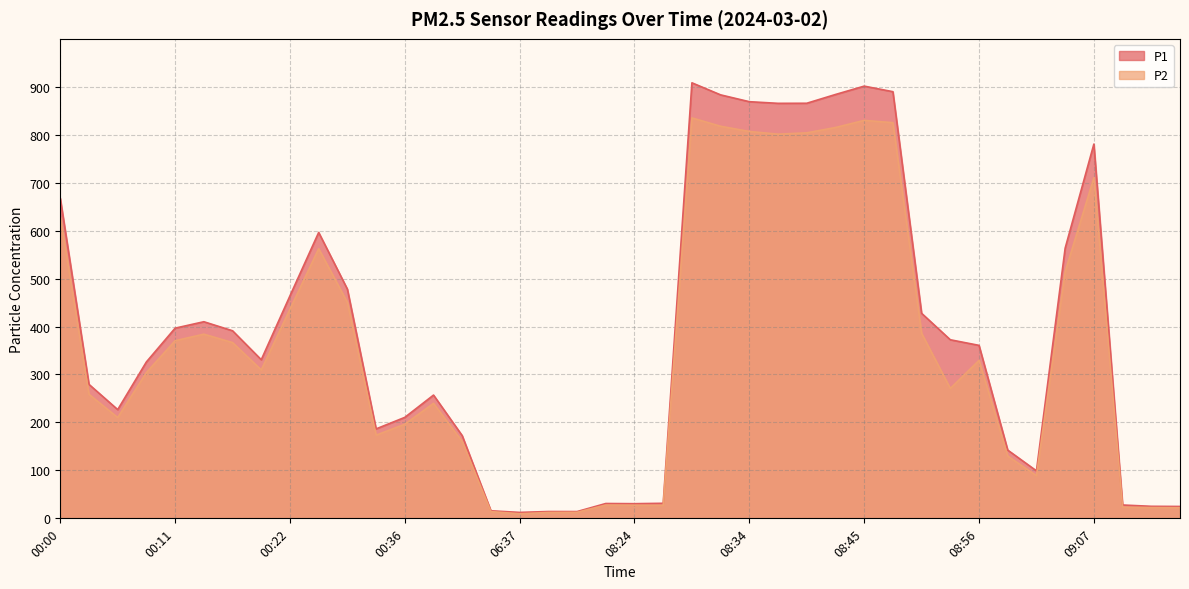

List the series in order of their overall mean, lowest first.

P2, P1